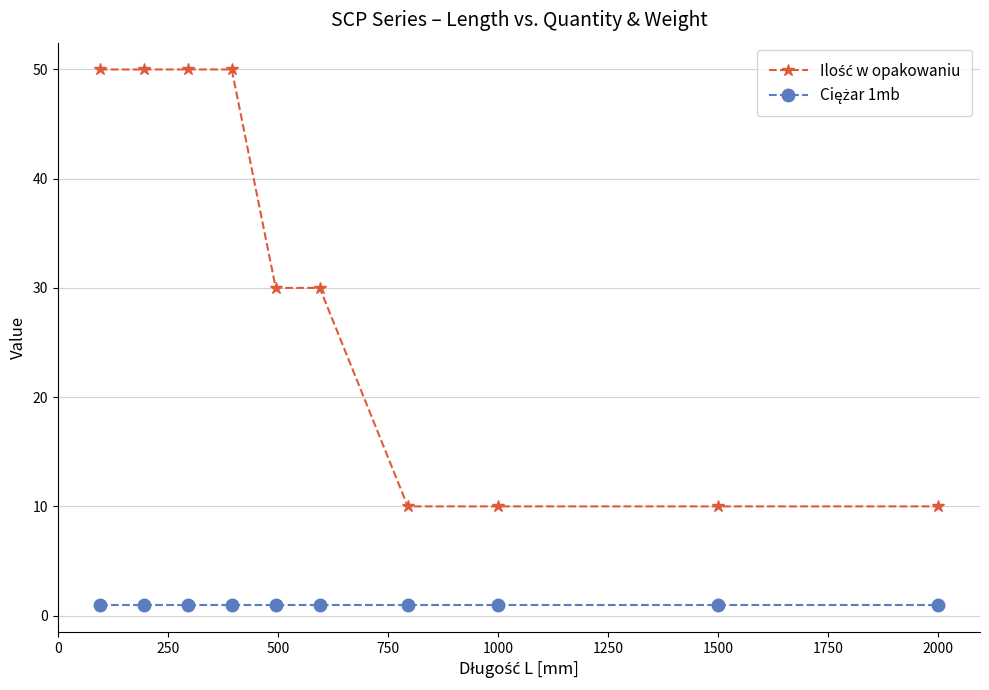

At how many categories does at least one series exceed 24?

6